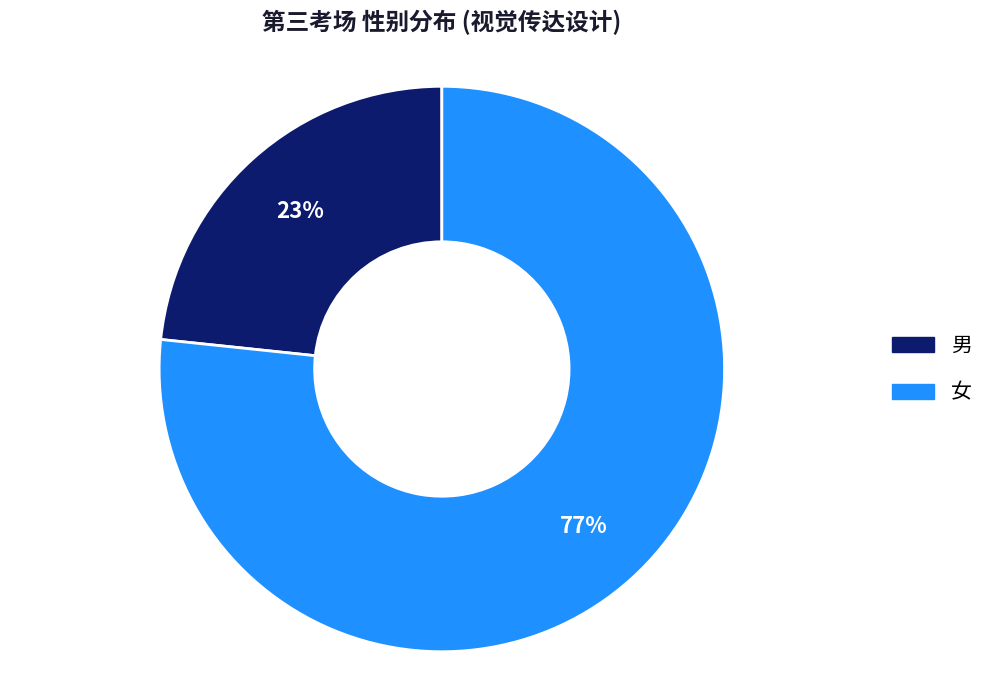

Is the sum of 男 and 女 greater than half?

Yes